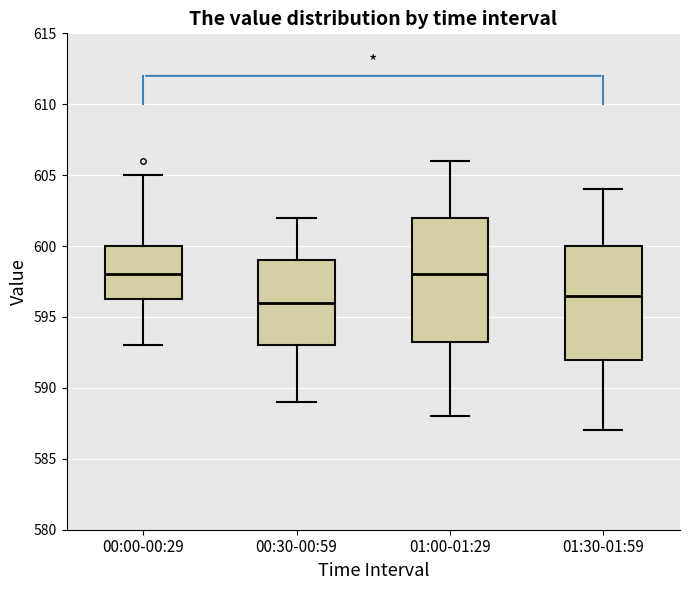

Where does the lower whisker of the box for 01:00-01:29 end on the y-axis? The values are not printed on the chart, so give them approximately, as read against the axis.

588.0